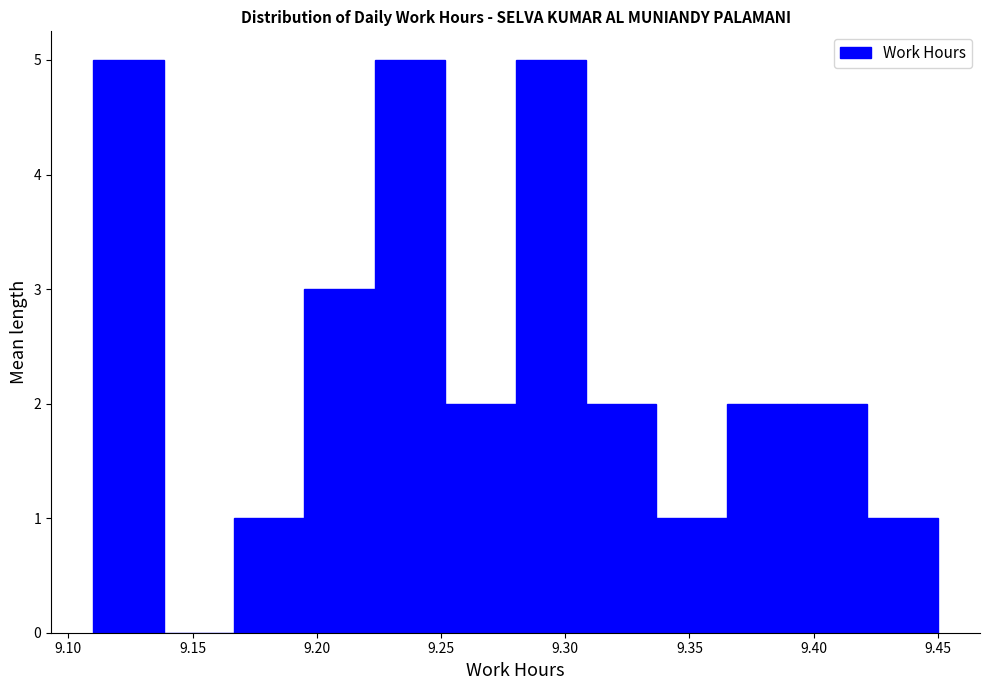

How tall is the bar that spans 9.395 to 9.420 on the x-axis? Neither the bar edges nor the heights are printed on the chart, so give them approximately, as read against the axes.

2